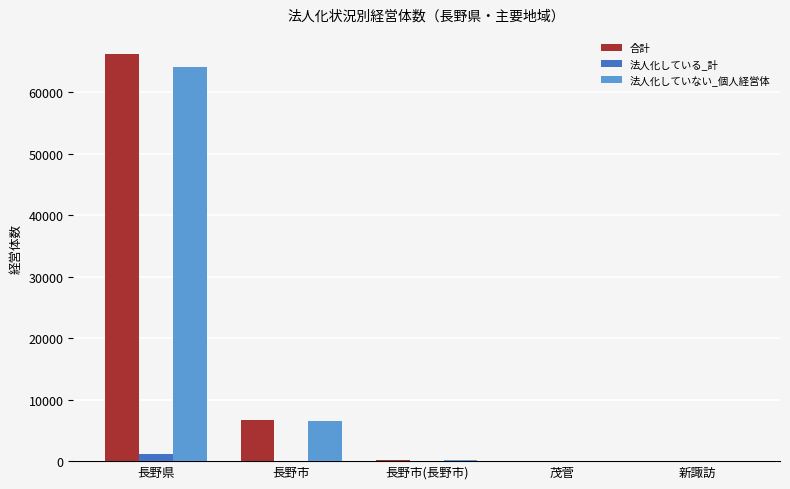

At which label does 合計 reach its peak?

長野県